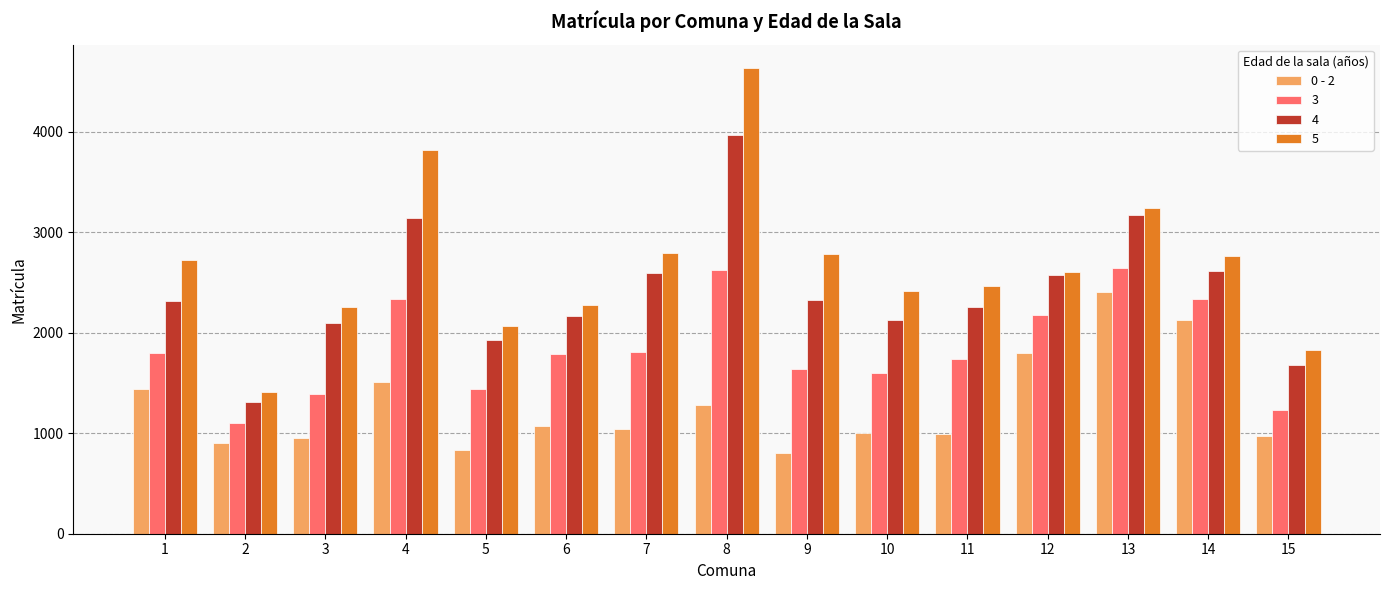

What is the sum of the 0 - 2 values at 15 and 14?

3099